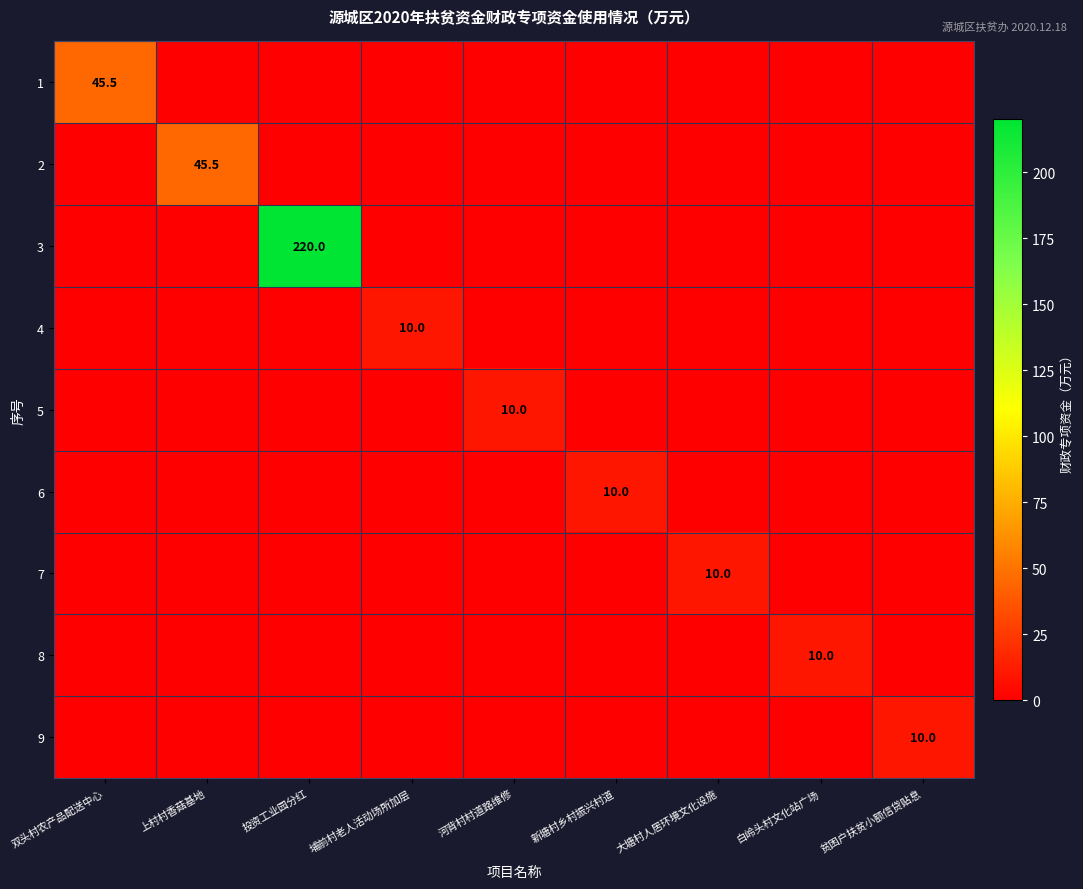

At which category does the chart reach its peak across all series?

投资工业园分红